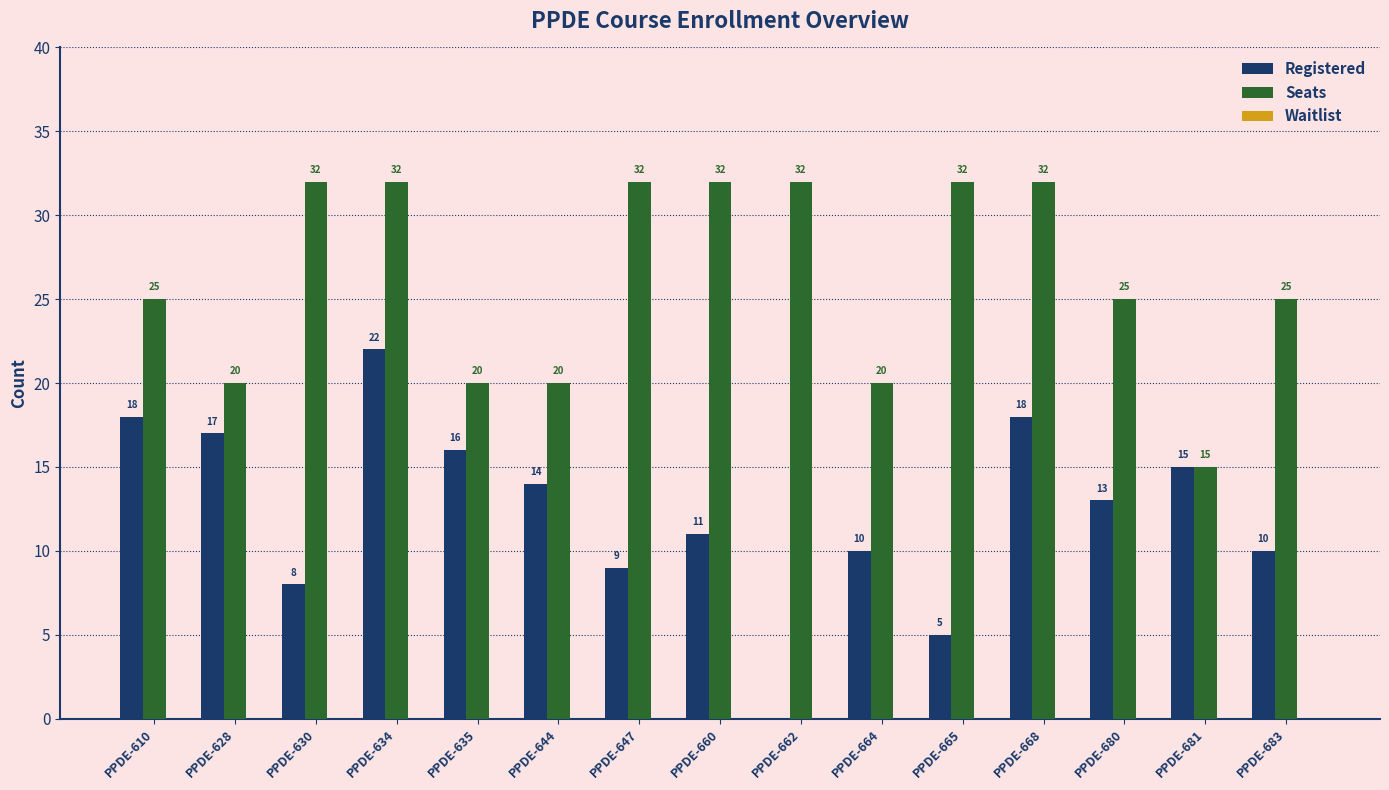

Which series changed the most between PPDE-644 and PPDE-664?

Registered